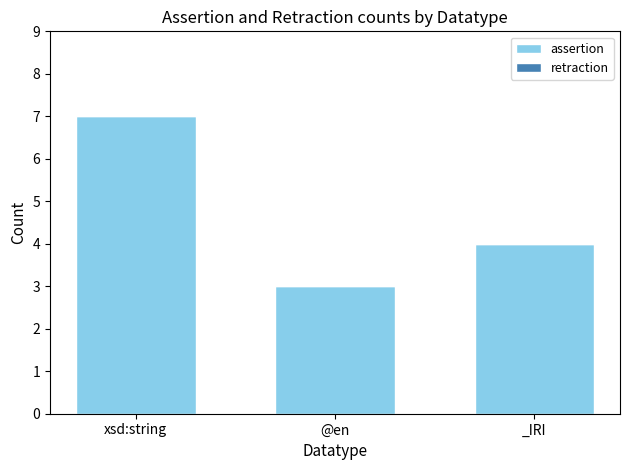

What value does the data have at @en?

3